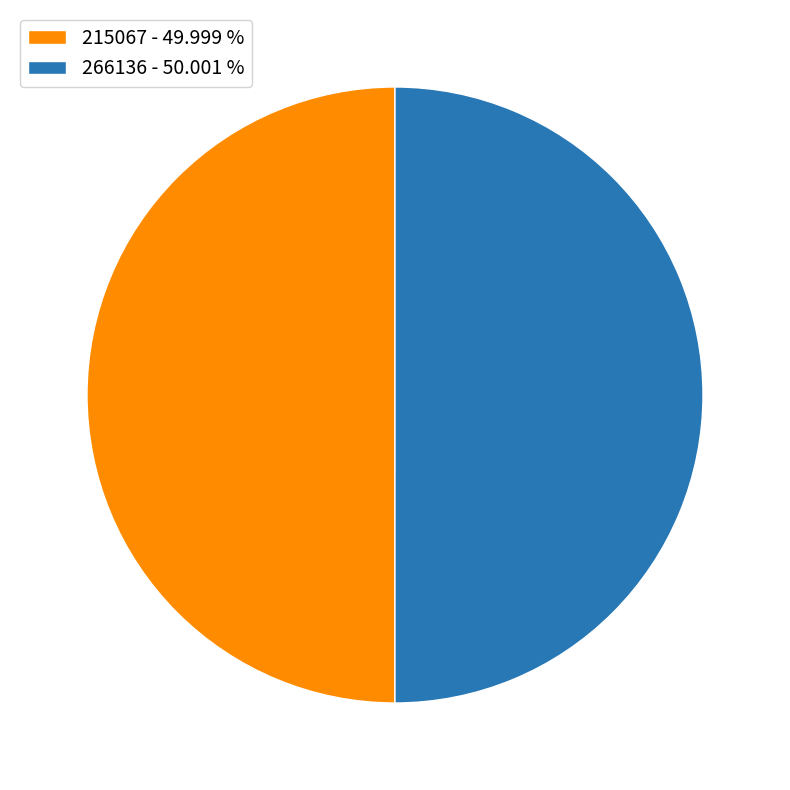

The 266136 slice represents 35% of the pie. True or false?

False